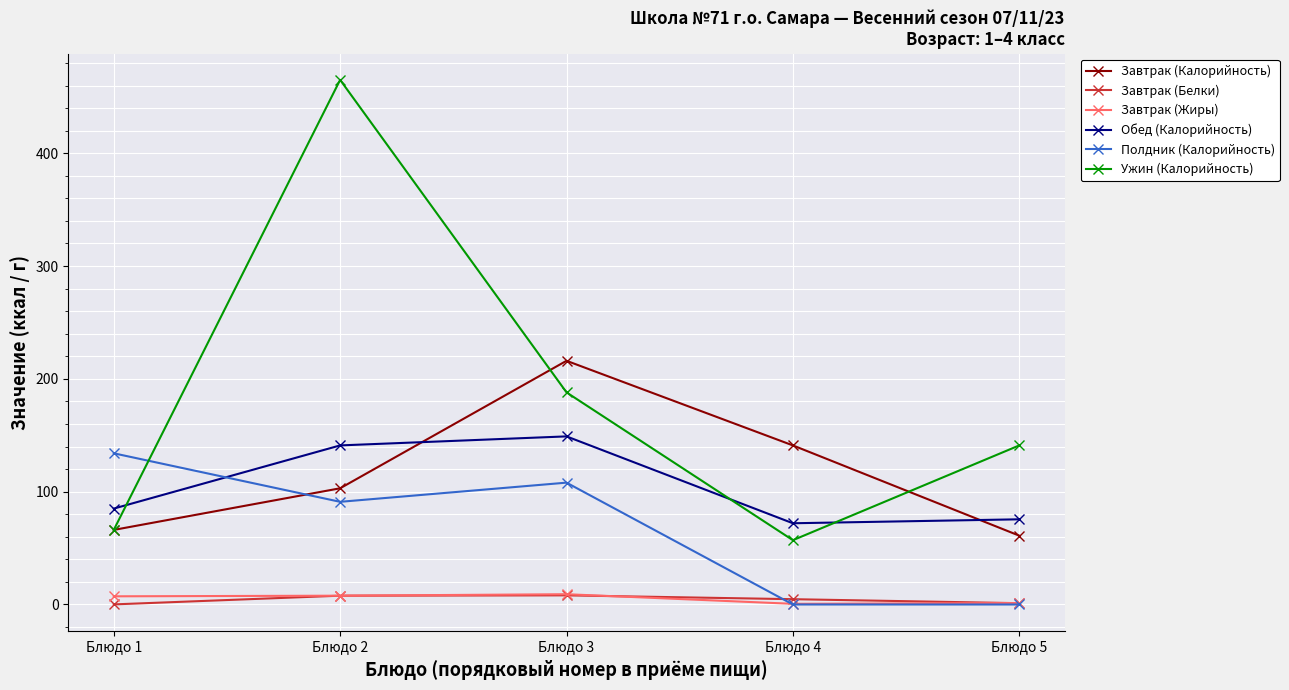

How many lines are shown in the chart?

6